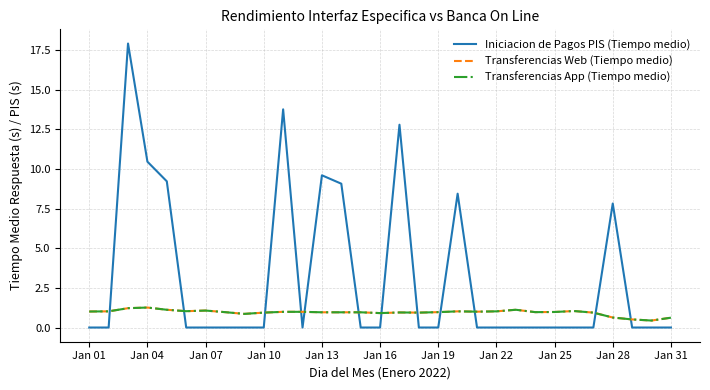

Does the chart have visible grid lines?

Yes